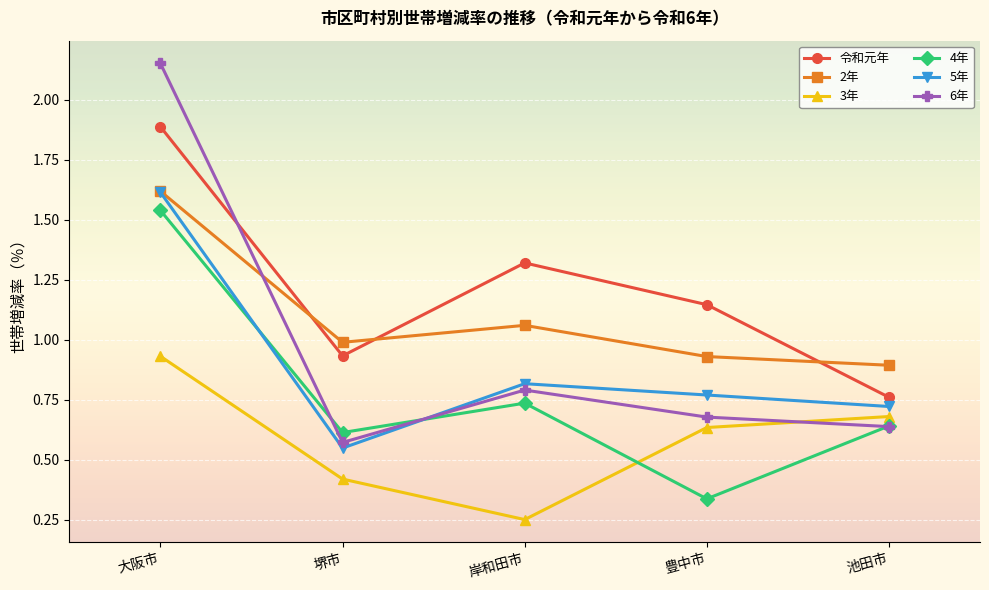

What is the value of the 2年 point at the 2nd from the left?

1.0